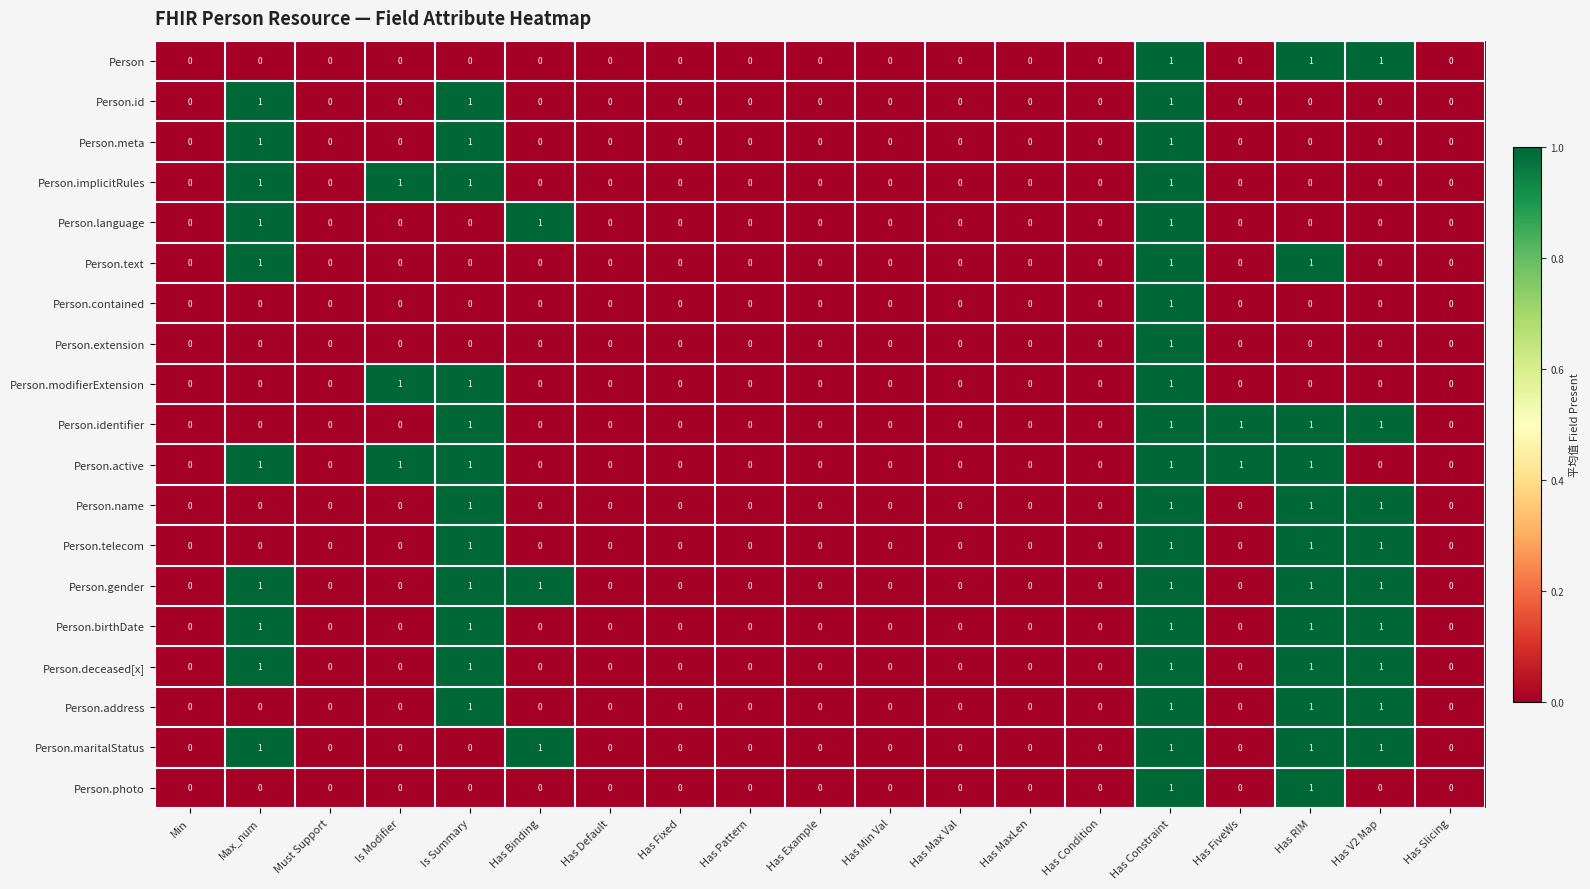

How many Person.maritalStatus values are between 0 and 1?

19